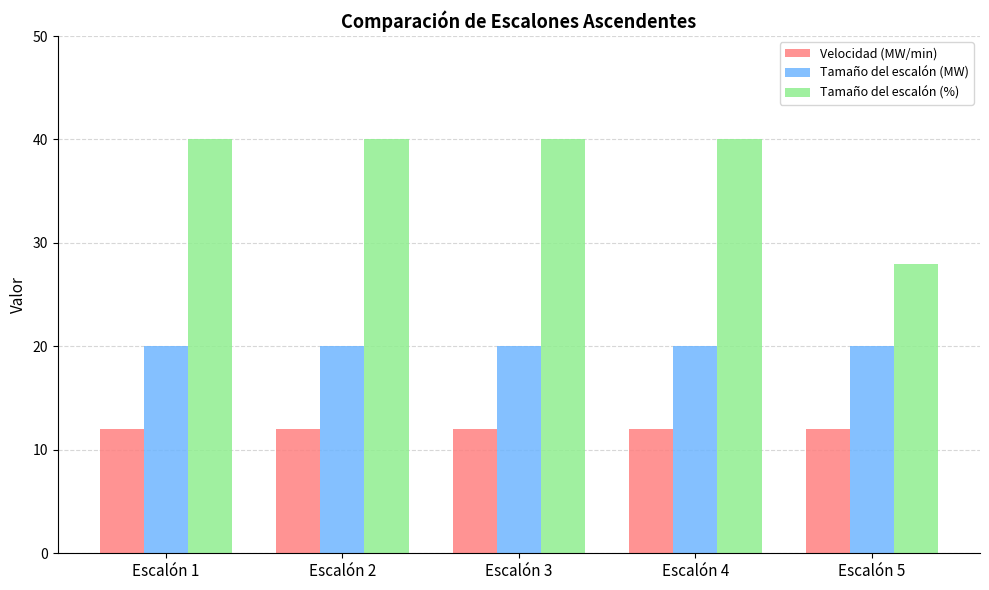

What is the total value across all series at Escalón 3?

72